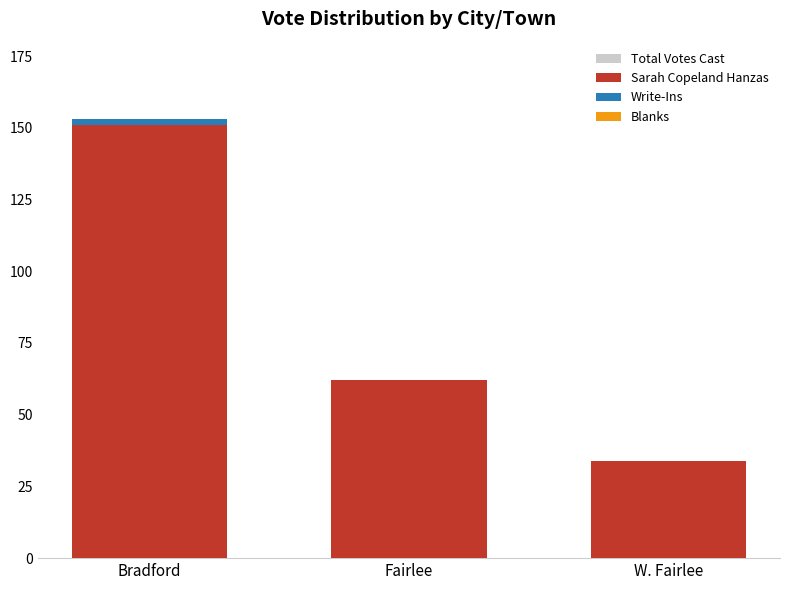

At which label is Write-Ins closest to 1?

Bradford